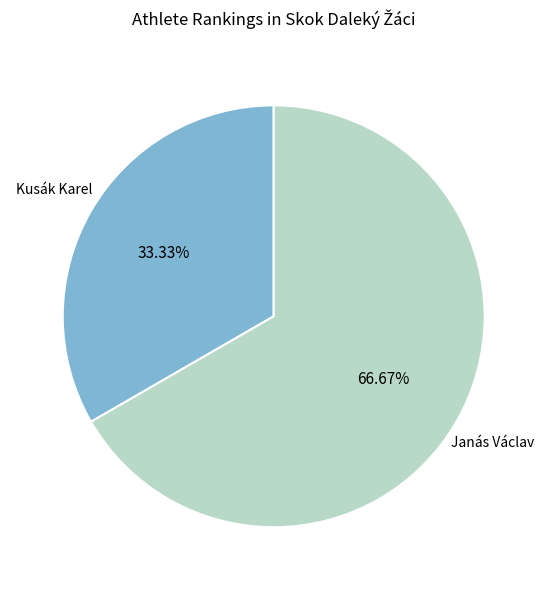

To the nearest percent, what is the difference between the Janás Václav and Kusák Karel slice percentages?

33%